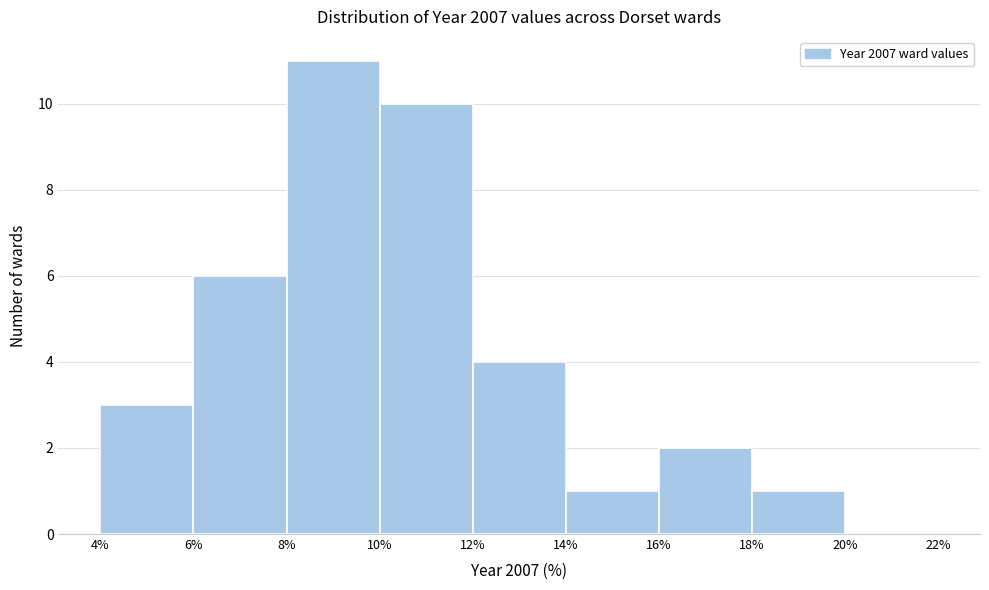

Reading left to right, list every bar in this chart as the range it spans on the x-axis followed by its height. The values are not printed on the chart, so give them approximately, as read against the axis.

4% to 6%: 3
6% to 8%: 6
8% to 10%: 11
10% to 12%: 10
12% to 14%: 4
14% to 16%: 1
16% to 18%: 2
18% to 20%: 1
20% to 22%: 0